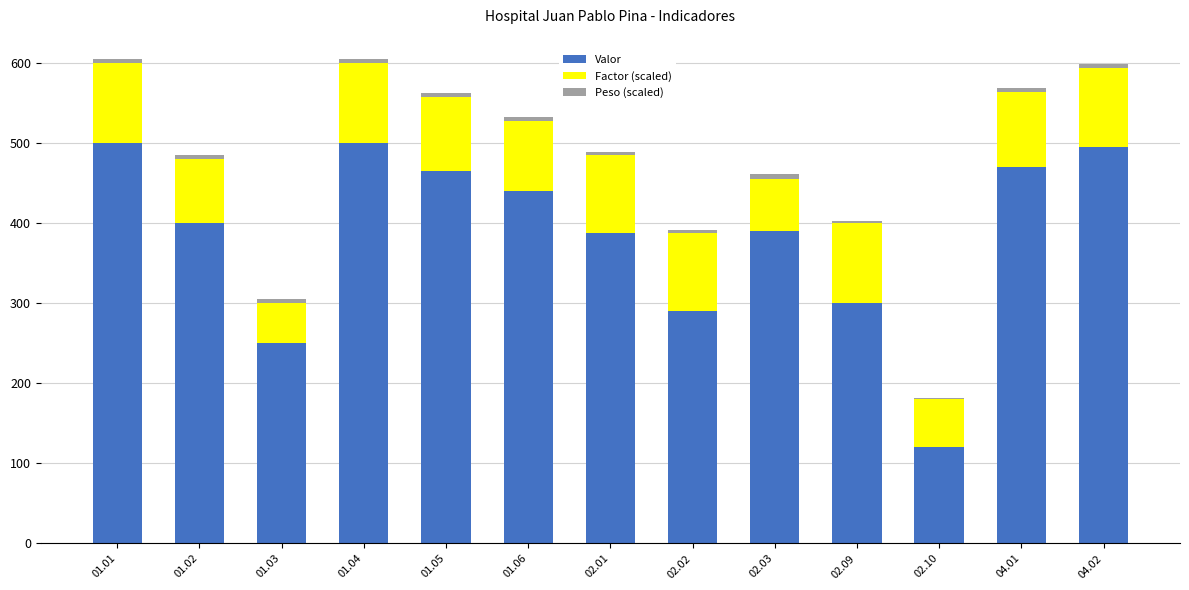

What is the maximum value for Valor?

500